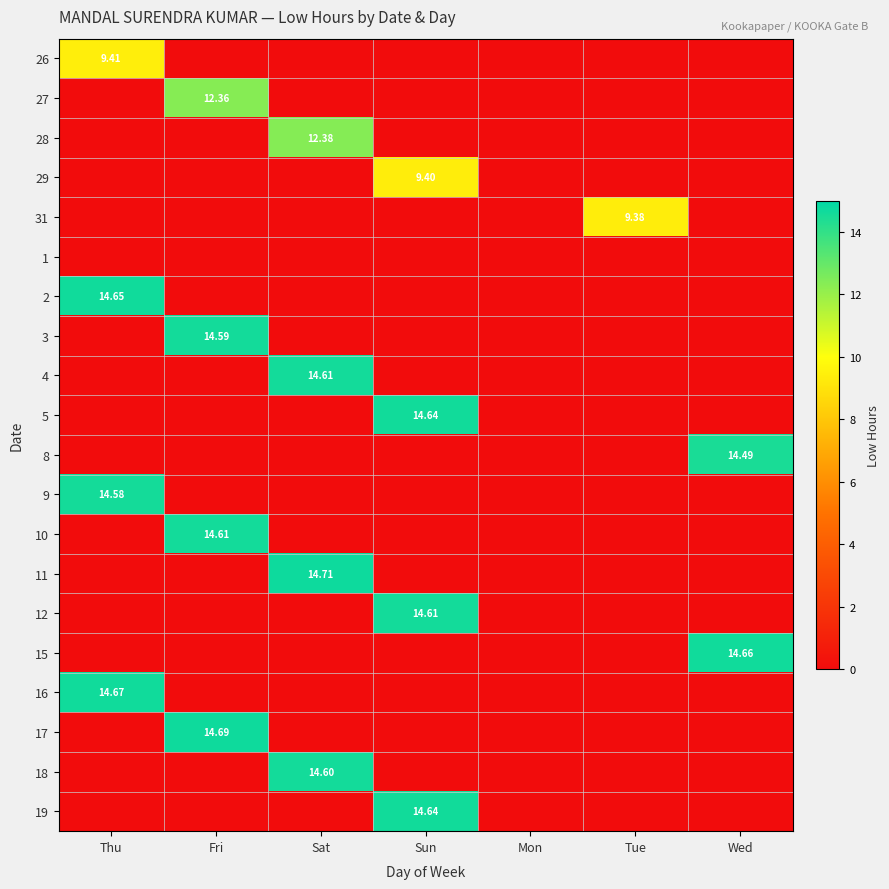

What is the average value of the 18 series?

2.1